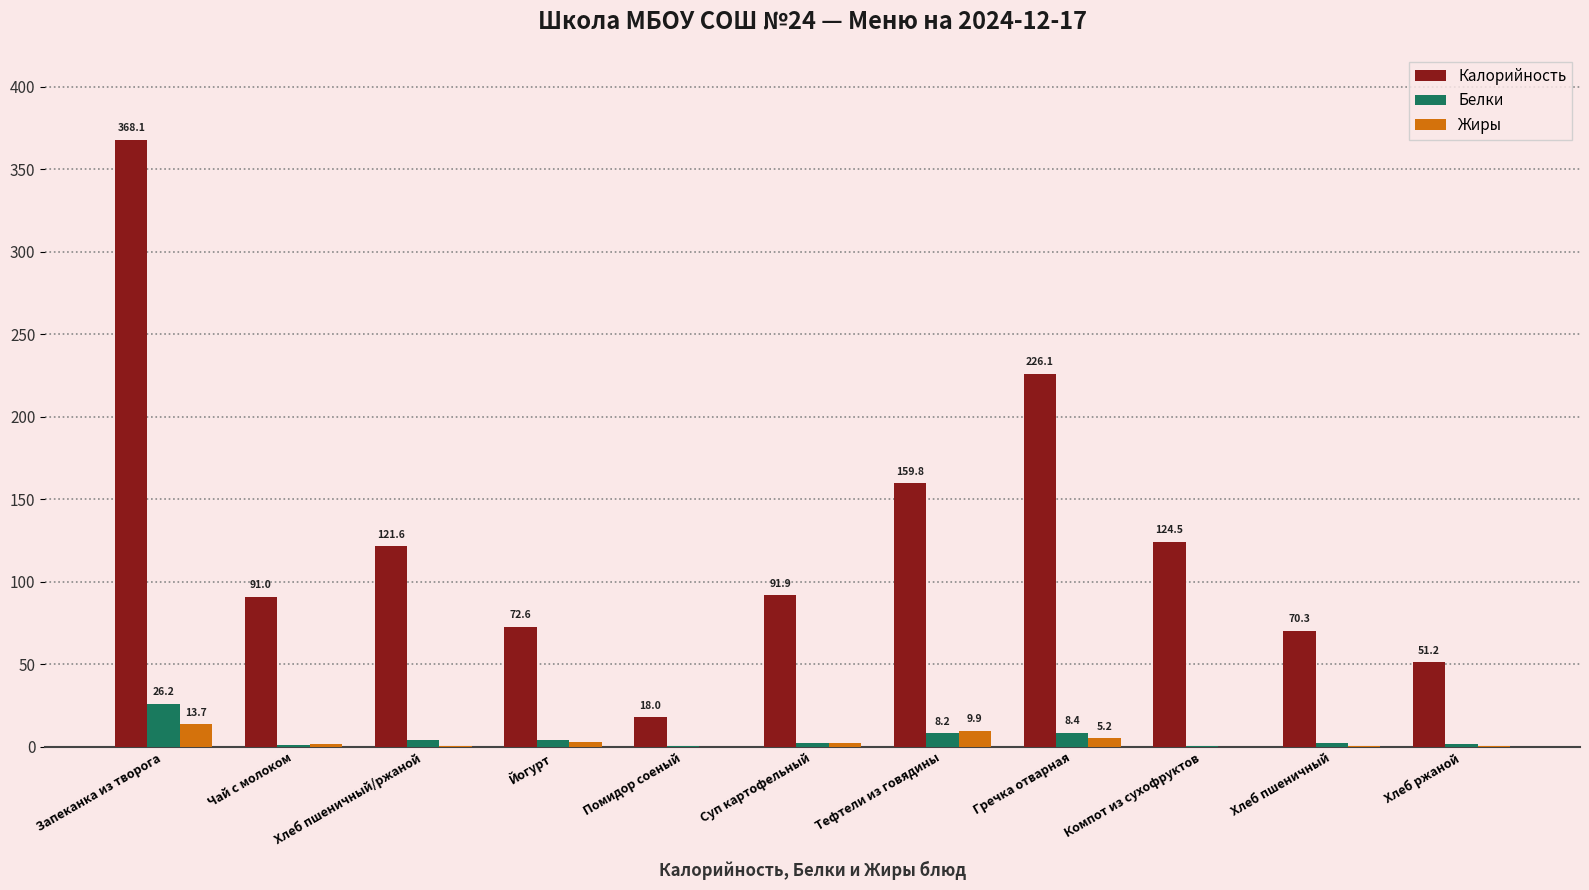

What is the total value across all series at Помидор соеный?

18.8